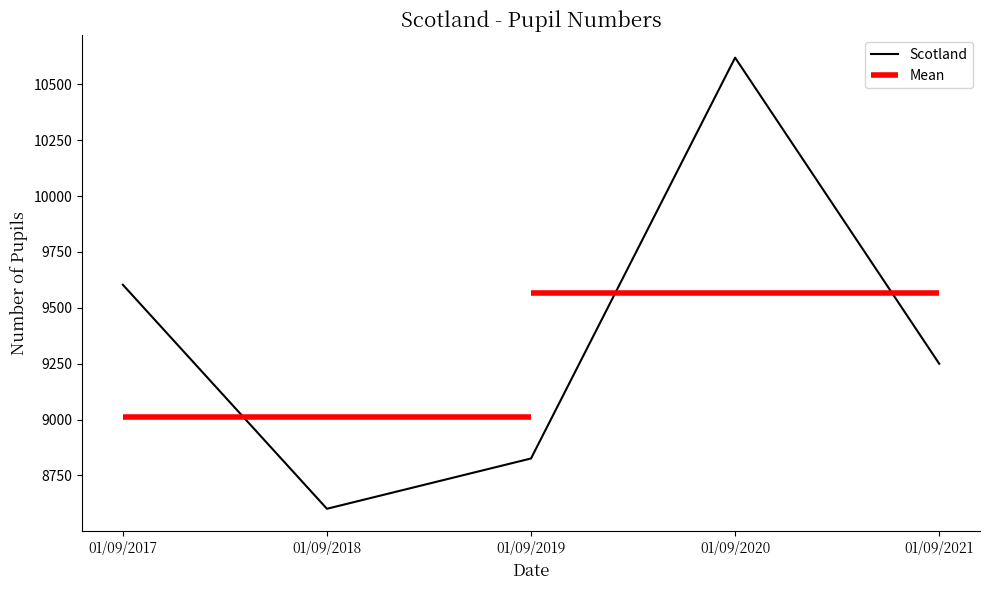

What is the greatest value displayed?

10619